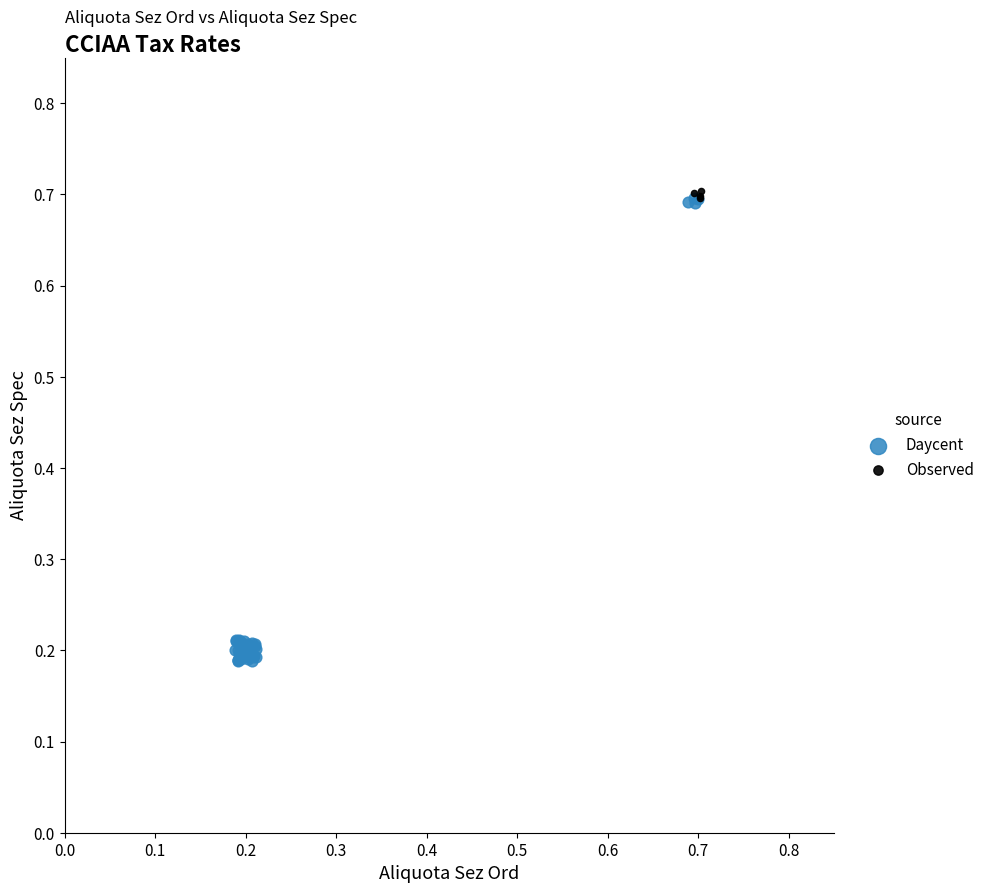

Which series has the widest spread of Y values?

Daycent